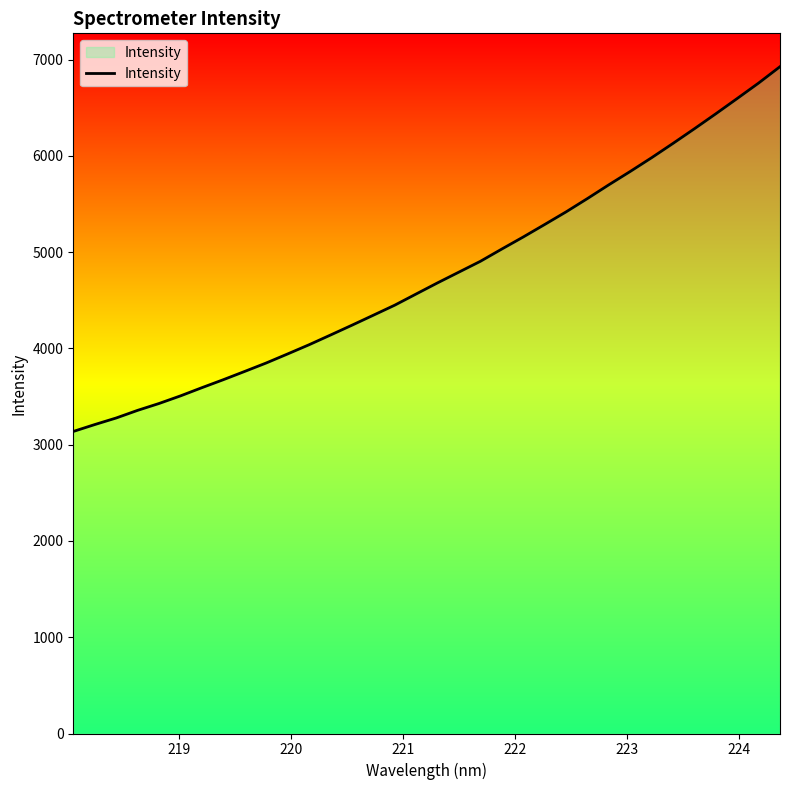

What is the difference between the maximum and minimum values?

3788.9